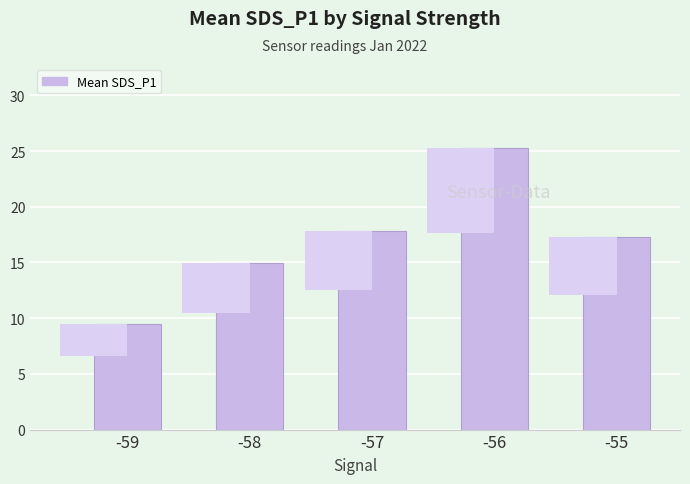

Reading right to left, what are all the values shown in this chart?

-55=17.3	-56=25.2	-57=17.9	-58=14.9	-59=9.5